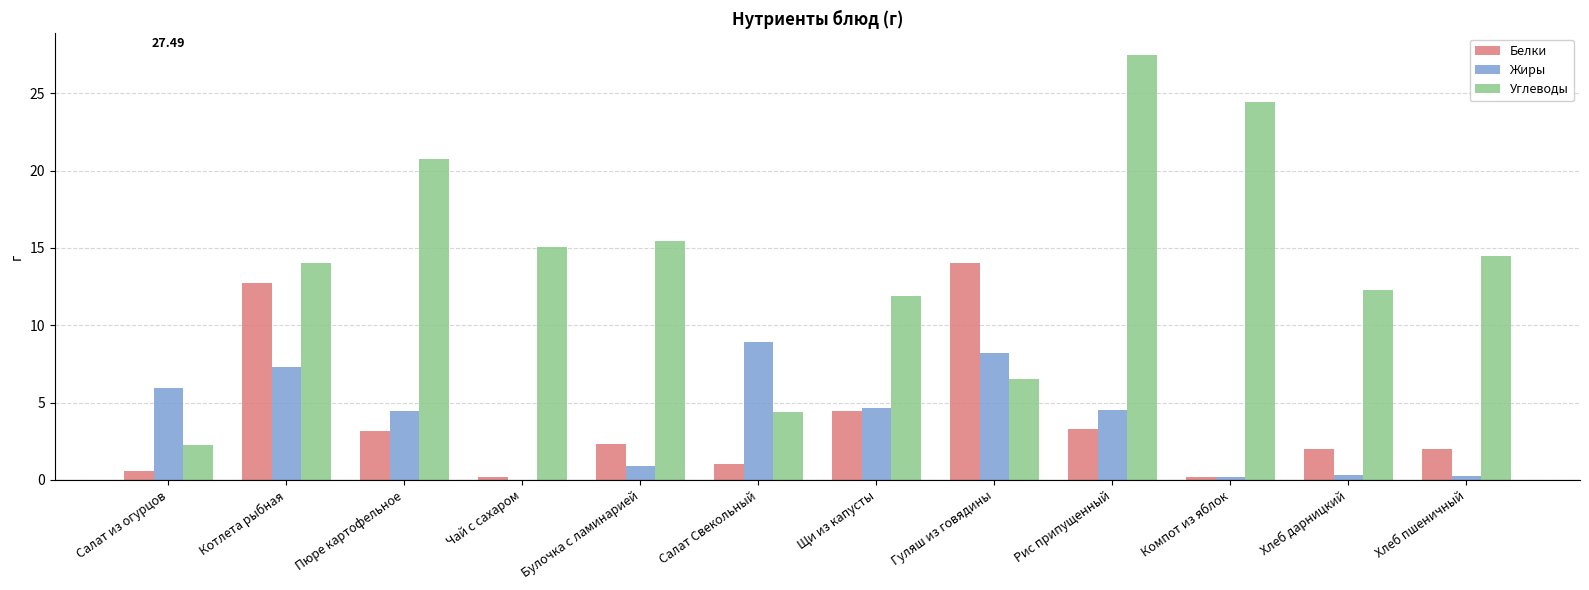

Which series has the largest total across all categories?

Углеводы